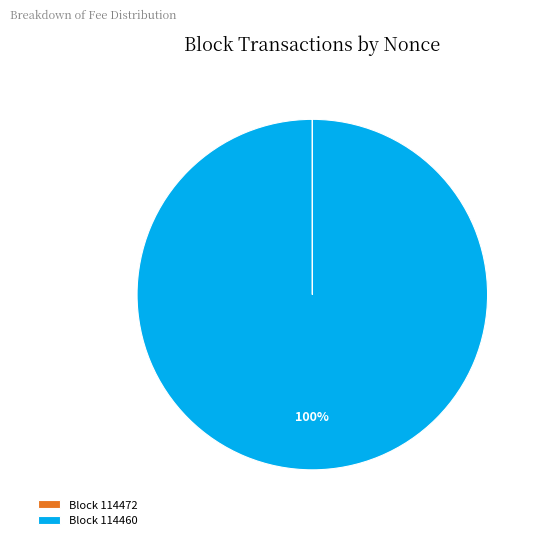

To the nearest percent, what portion does Block 114460 represent?

100%